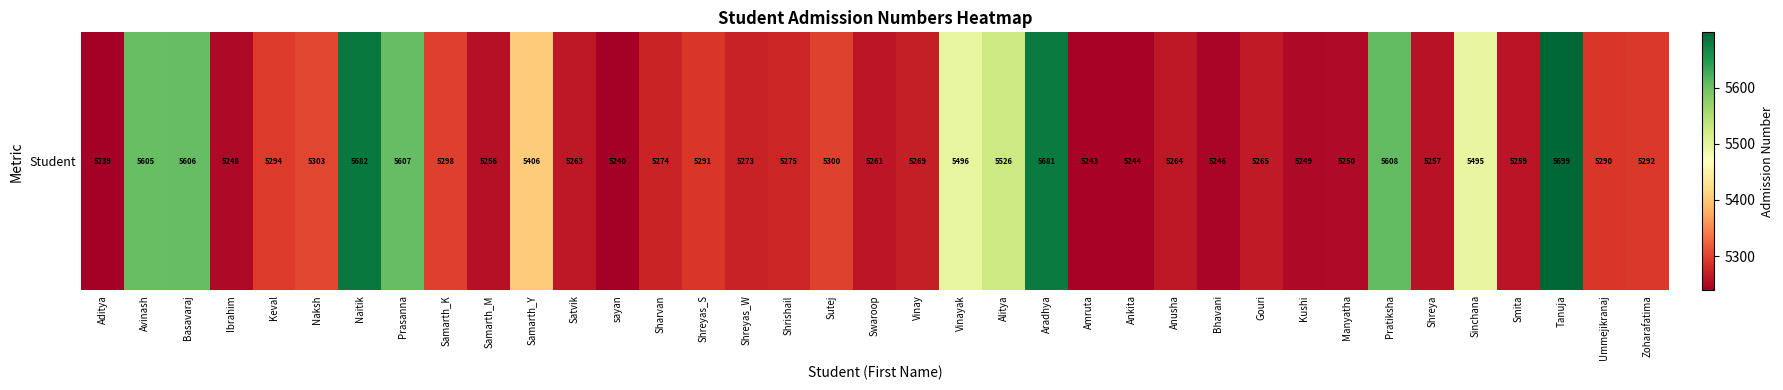

What is the difference between the values at Shrishail and Avinash?

330